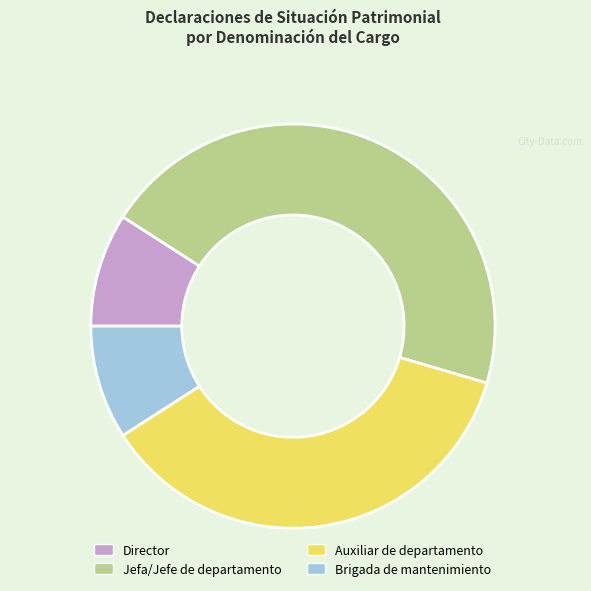

Combined, do Brigada de mantenimiento and Auxiliar de departamento account for over 50%?

No